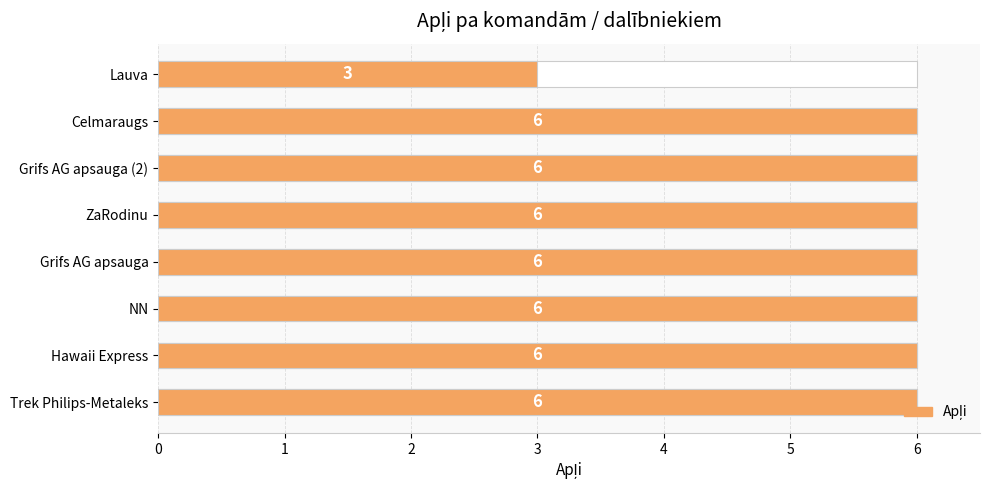

Which has a higher value, 5 or 1?

5